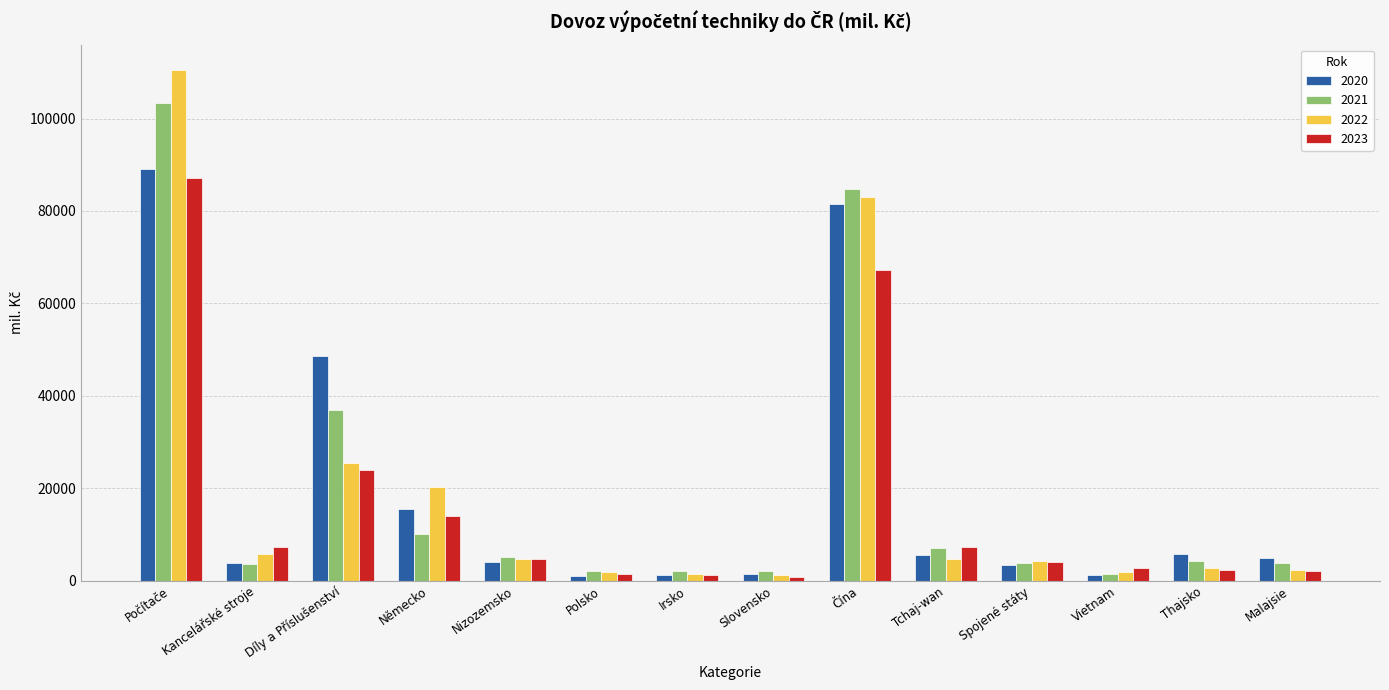

What is the spread (max minus min) of values at Německo?

10149.8